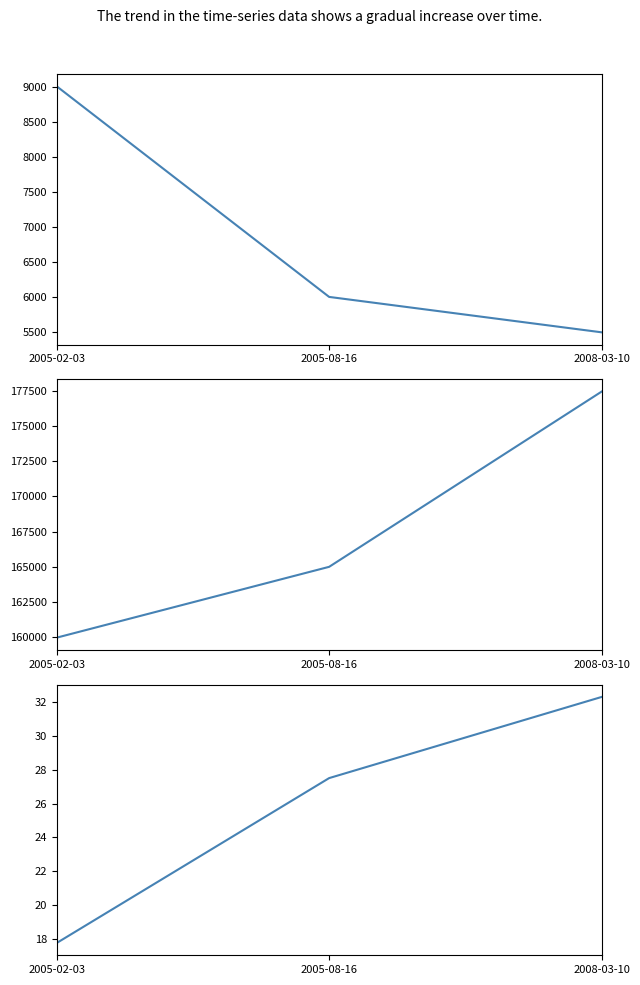

Reading left to right, list all the values displayed in this chart.

transactionShares: 2005-02-03=9005.0	2005-08-16=6000.0	2008-03-10=5495.0
transactionValue: 2005-02-03=159974.0	2005-08-16=165000.0	2008-03-10=177434.0
transactionPricePerShare: 2005-02-03=17.8	2005-08-16=27.5	2008-03-10=32.3